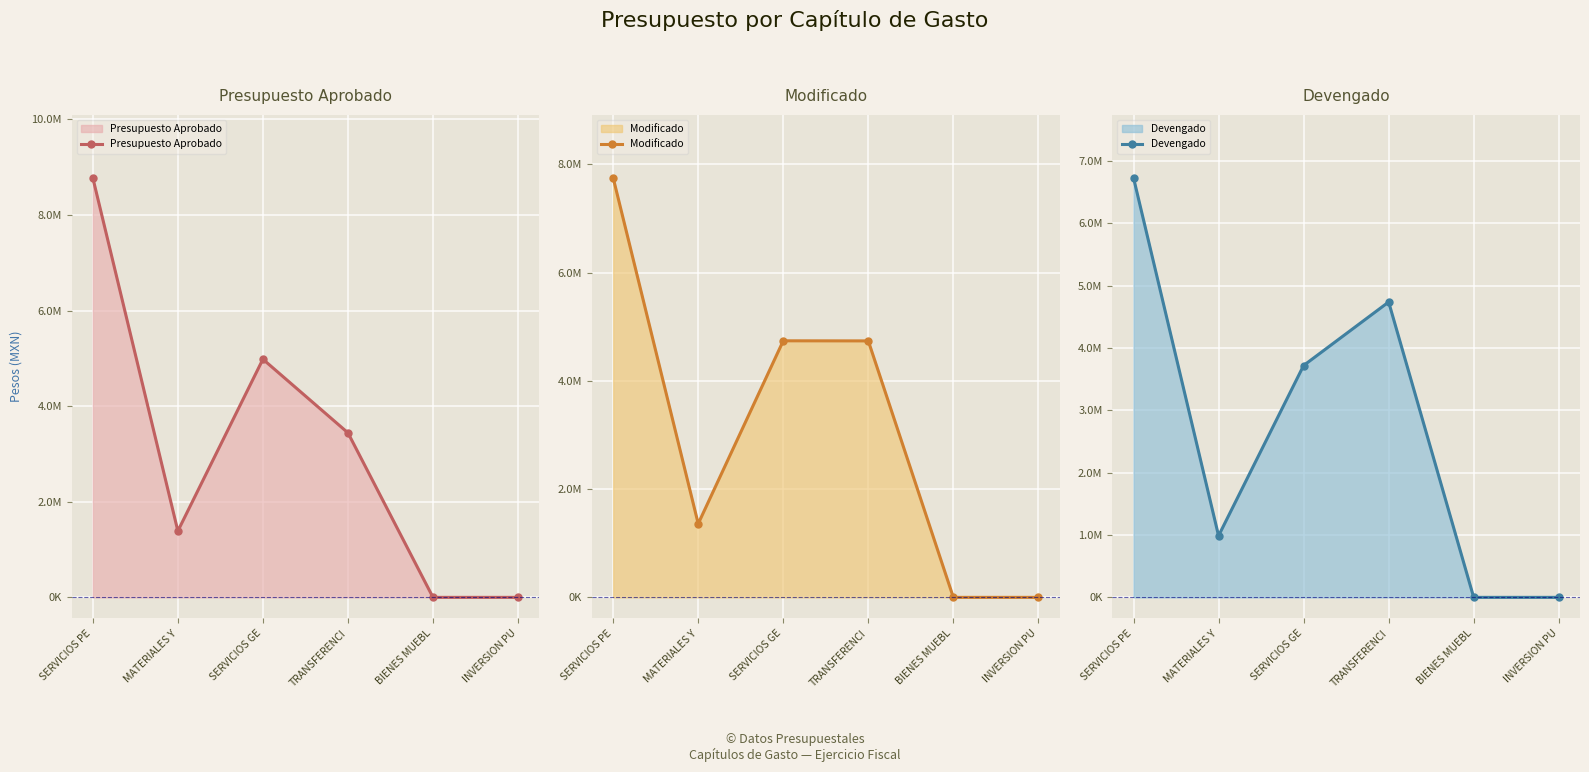

What is the sum of all Devengado values?

16172298.0